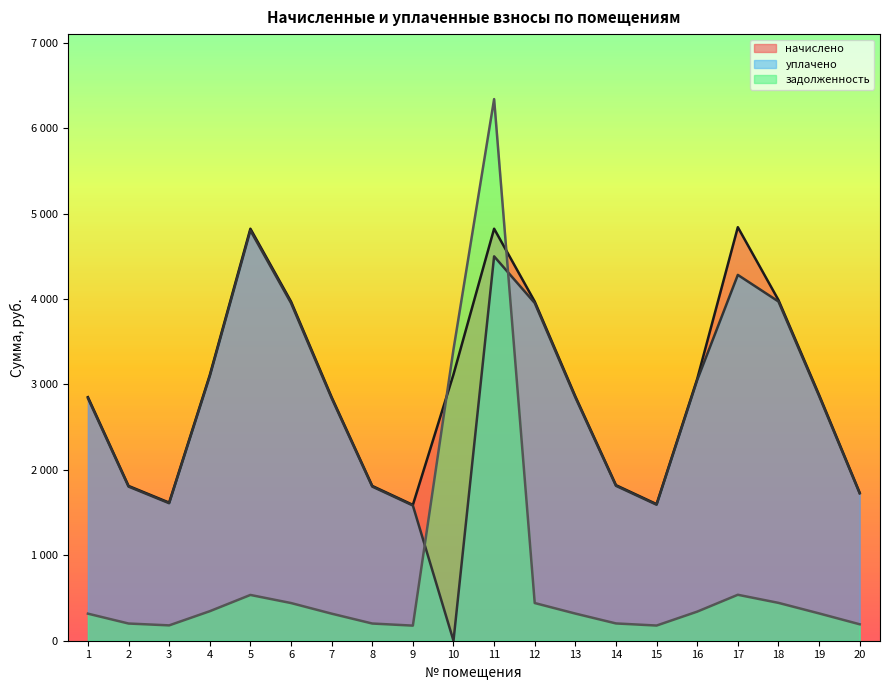

What is the spread (max minus min) of values at 10?

3411.0